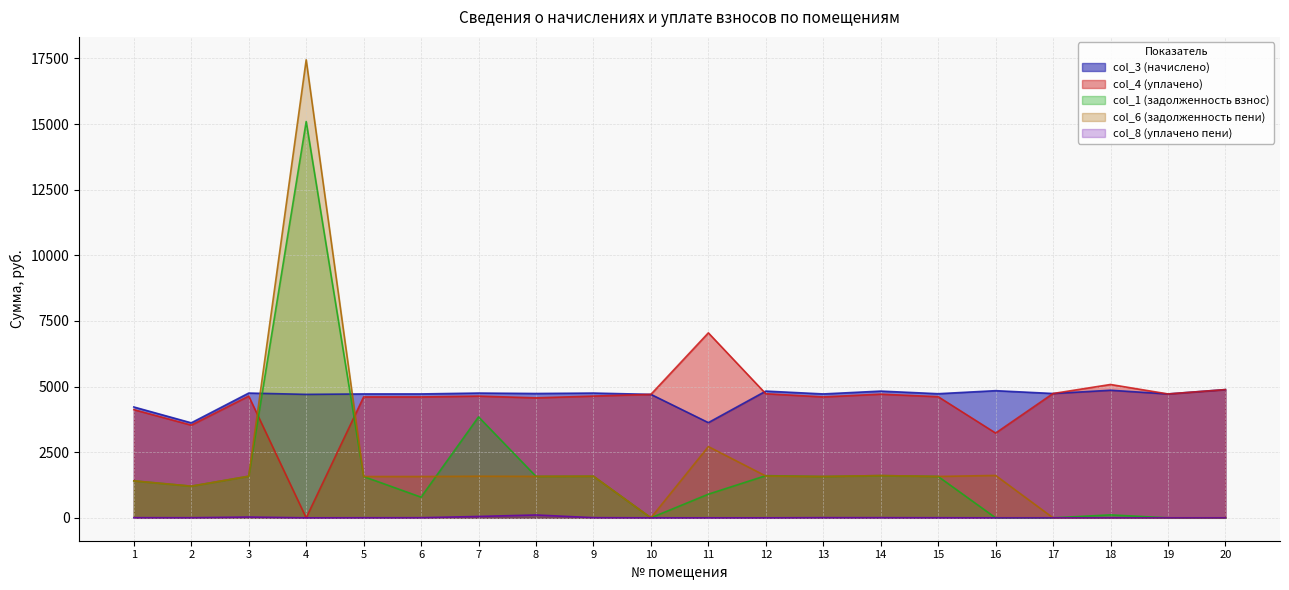

Is the value of col_6 (задолженность пени) at 18 greater than the value of col_1 (задолженность взнос) at 20?

No